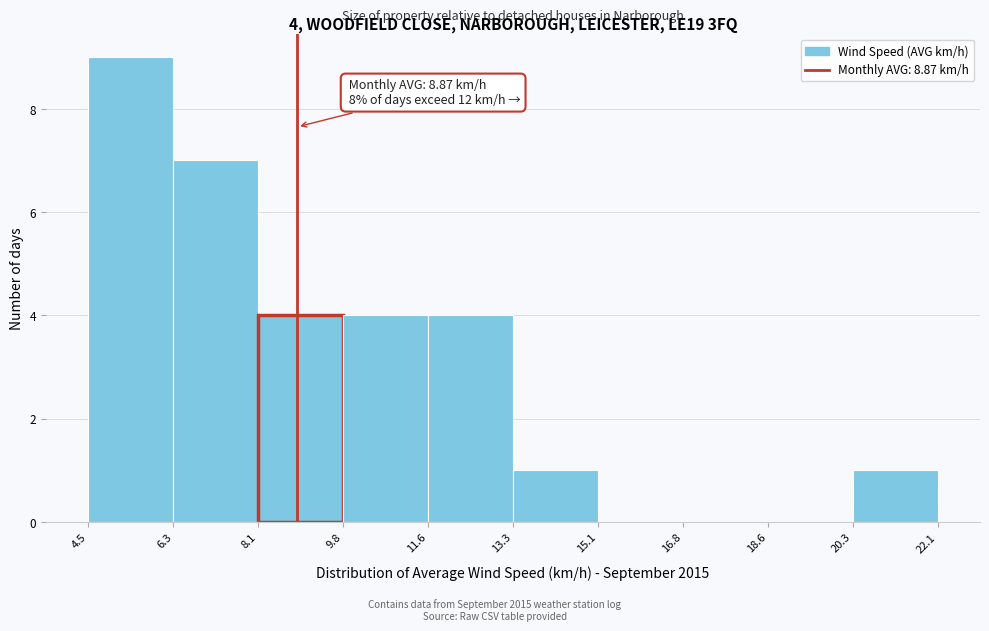

Over which range of the x-axis is the bar tallest?

4.5 to 6.3